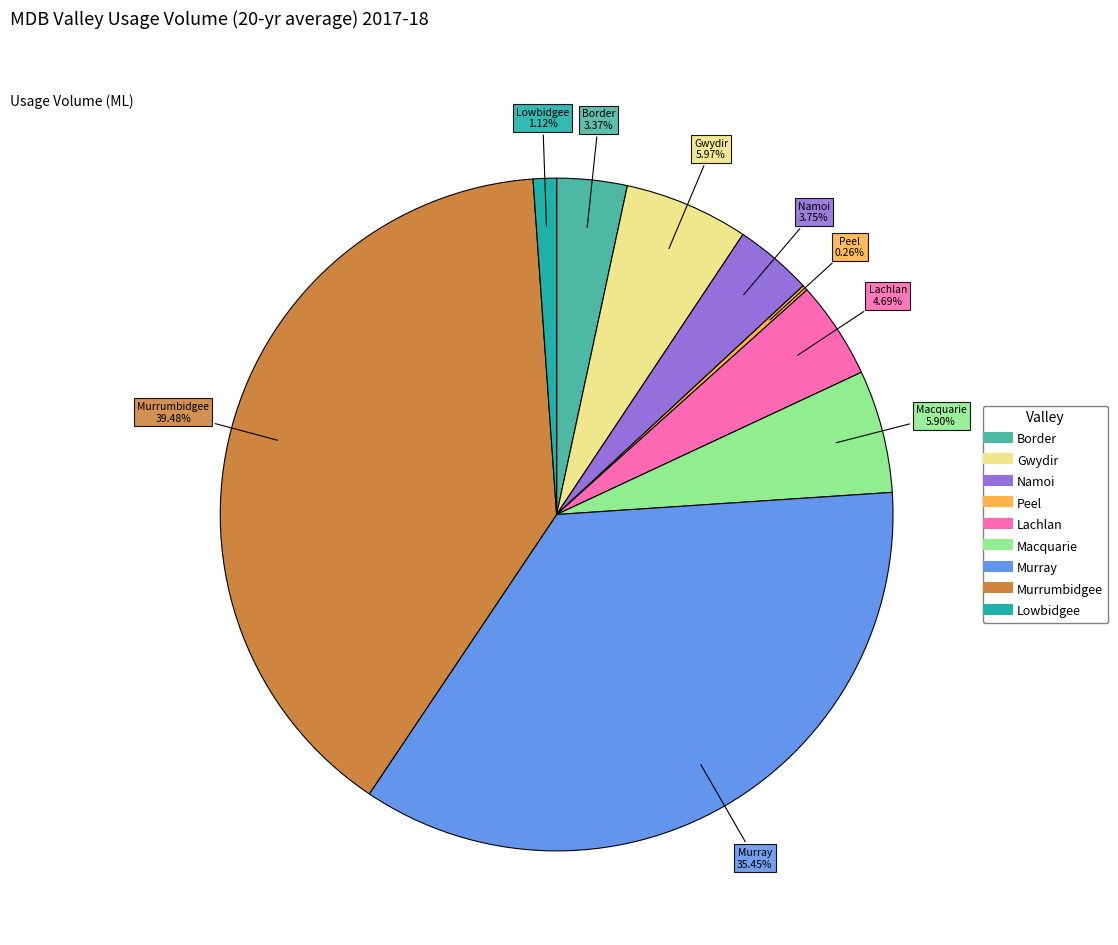

To the nearest percent, what percentage of the pie is Murrumbidgee?

39%